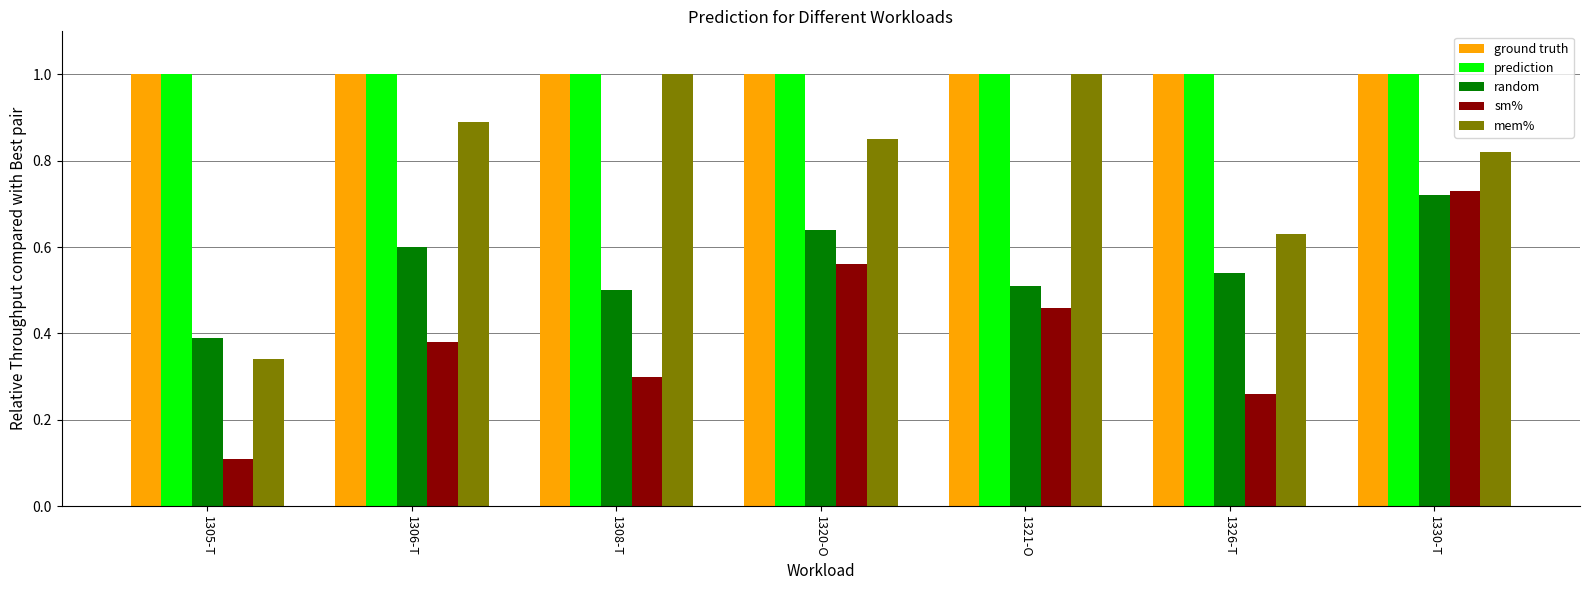

List the labels in order of sm% value, smallest first.

1305-T, 1326-T, 1308-T, 1306-T, 1321-O, 1320-O, 1330-T